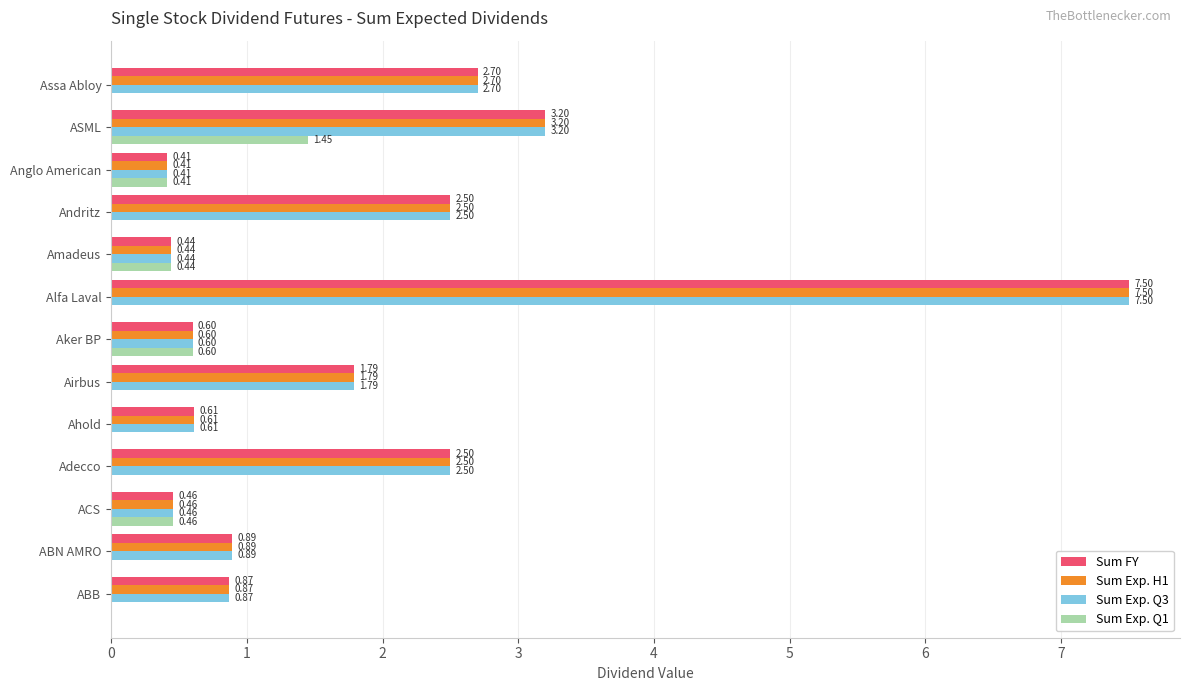

At which label does Sum Exp. H1 reach its peak?

Alfa Laval